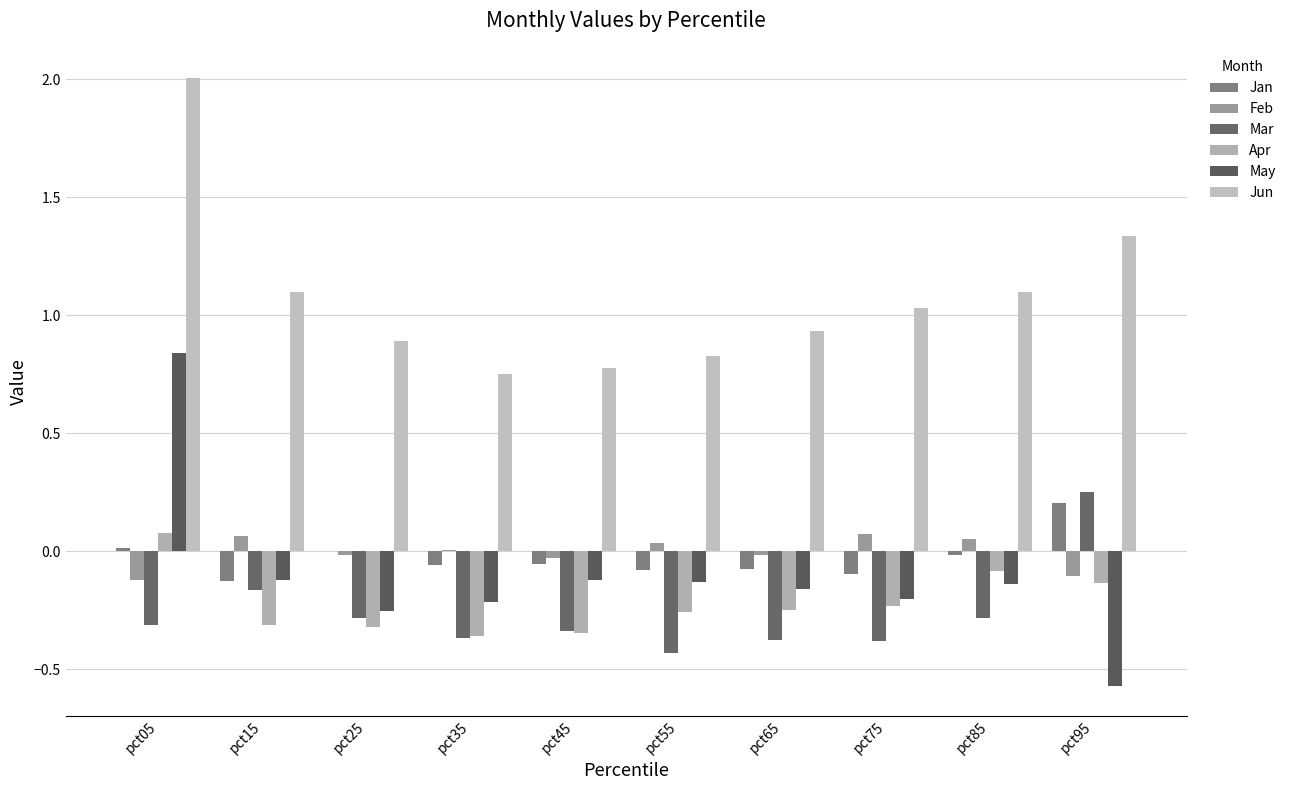

How many groups of bars are there?

10